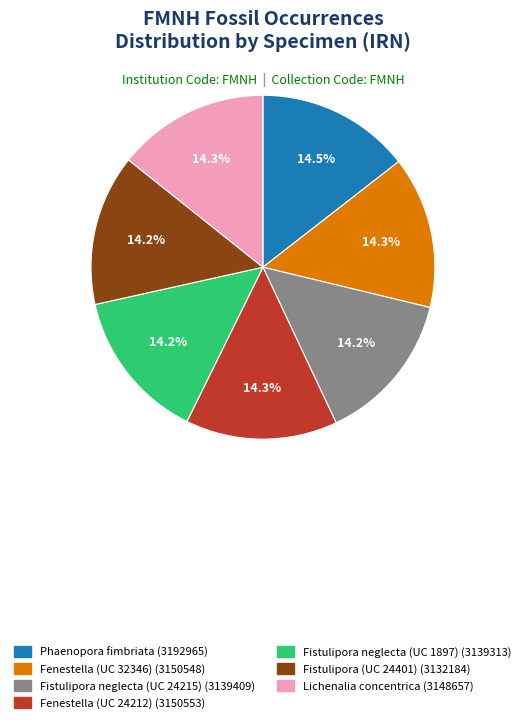

How many segments does this pie chart have?

7